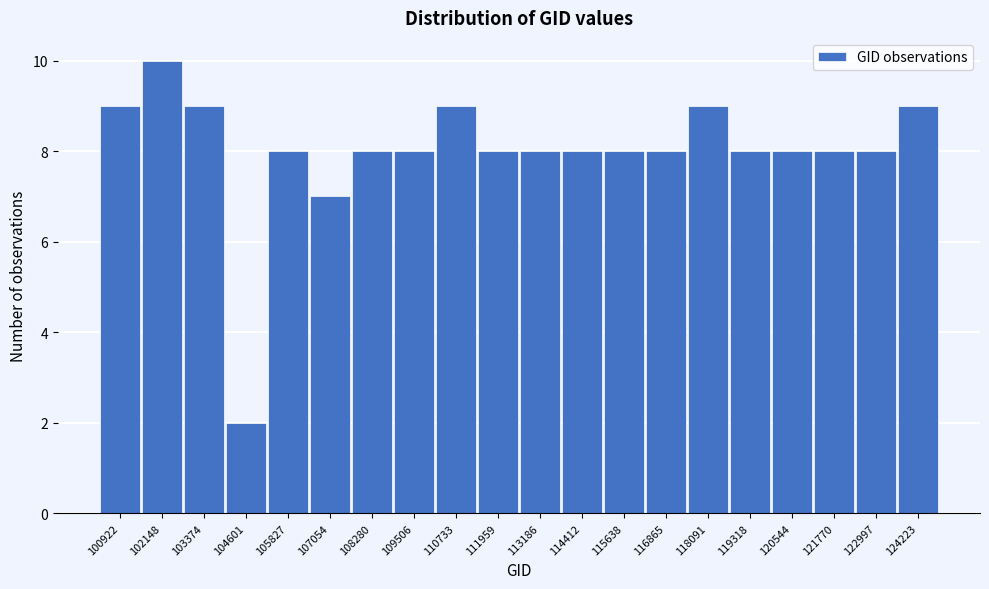

Reading right to left, what are all the values shown in this chart?

124223=9	122997=8	121770=8	120544=8	119318=8	118091=9	116865=8	115638=8	114412=8	113186=8	111959=8	110733=9	109506=8	108280=8	107054=7	105827=8	104601=2	103374=9	102148=10	100922=9